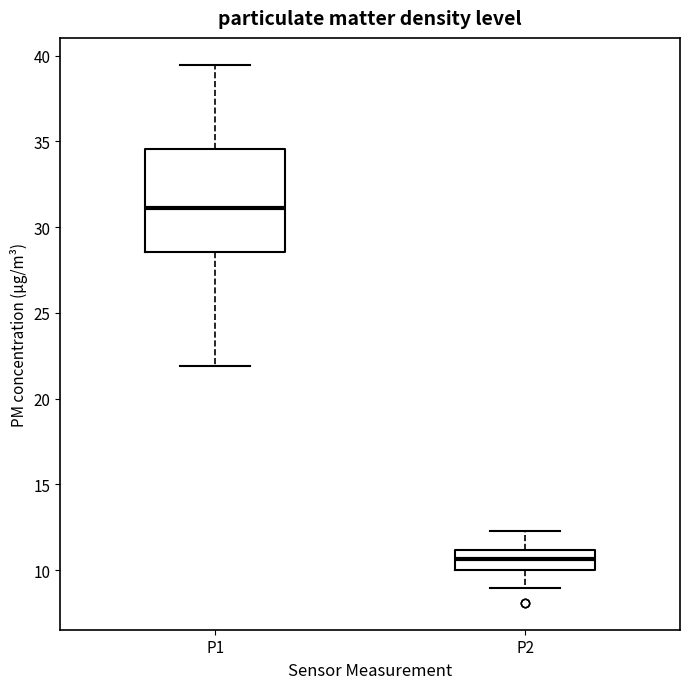

Reading left to right, read every box against the y-axis: the position of its median line, the range the box covers, and the ends of its whiskers. The values are not printed on the chart, so give them approximately, as read against the axis.

P1: median 31.0, box 28.5 to 34.5, whiskers 22.0 to 39.5
P2: median 10.5, box 10.0 to 11.0, whiskers 9.0 to 12.5